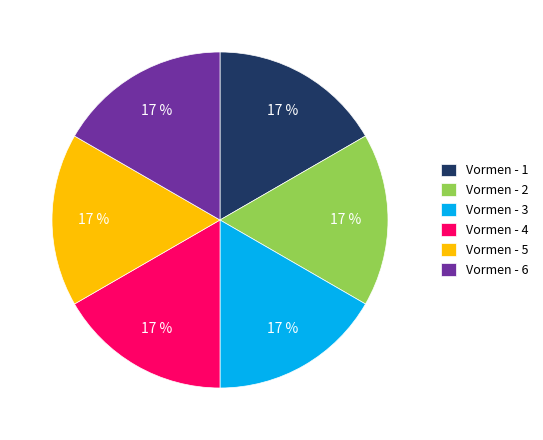

What is the ratio of the value at Vormen - 5 to the value at Vormen - 3?

1.0